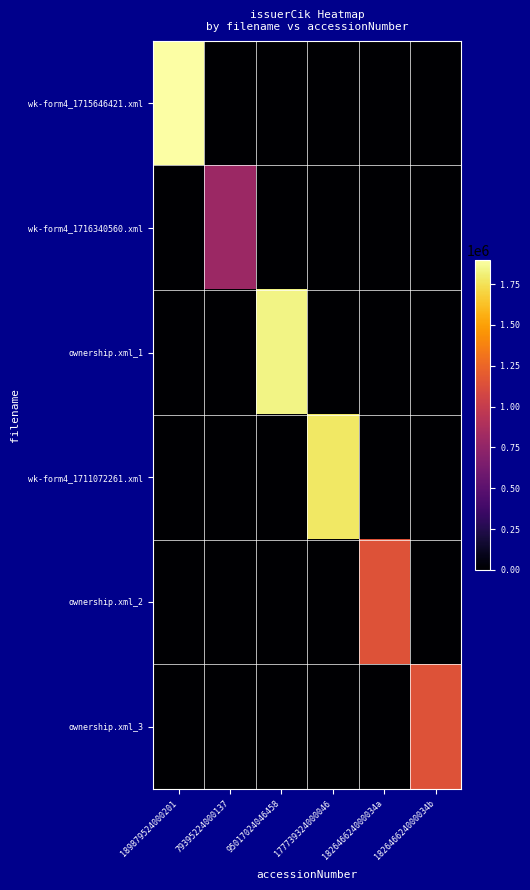

At which category is the sum across all series the highest?

189879524000201